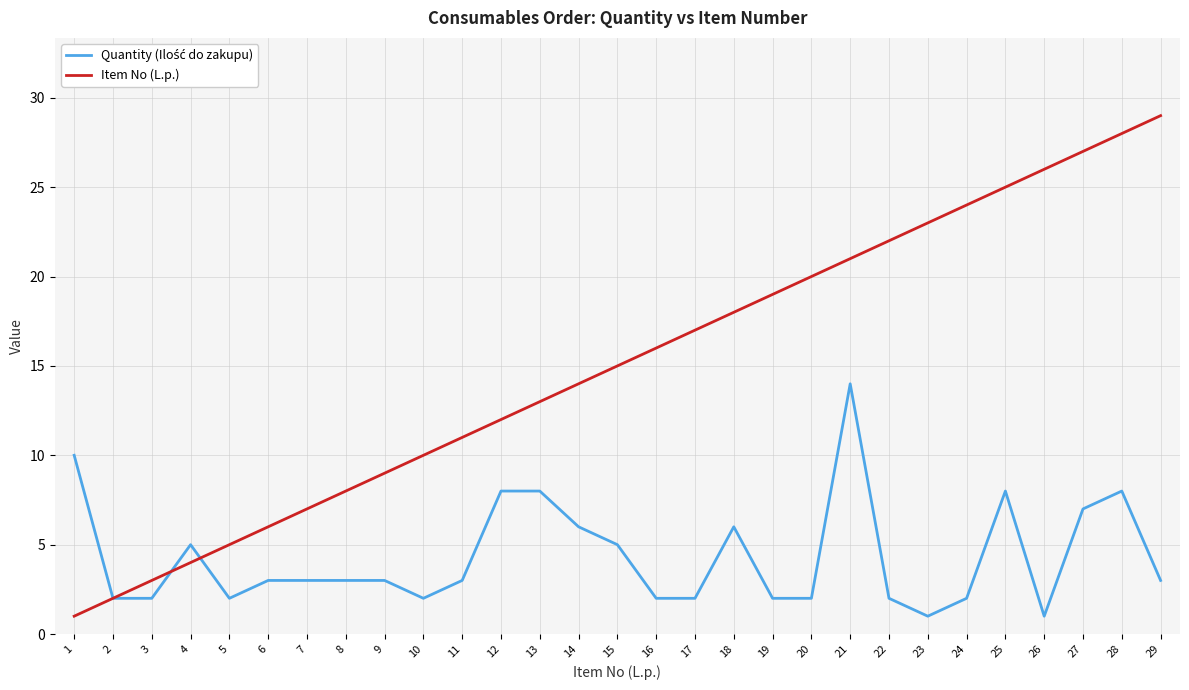

Rank the categories by Item No (L.p.) value from highest to lowest.

29, 28, 27, 26, 25, 24, 23, 22, 21, 20, 19, 18, 17, 16, 15, 14, 13, 12, 11, 10, 9, 8, 7, 6, 5, 4, 3, 2, 1